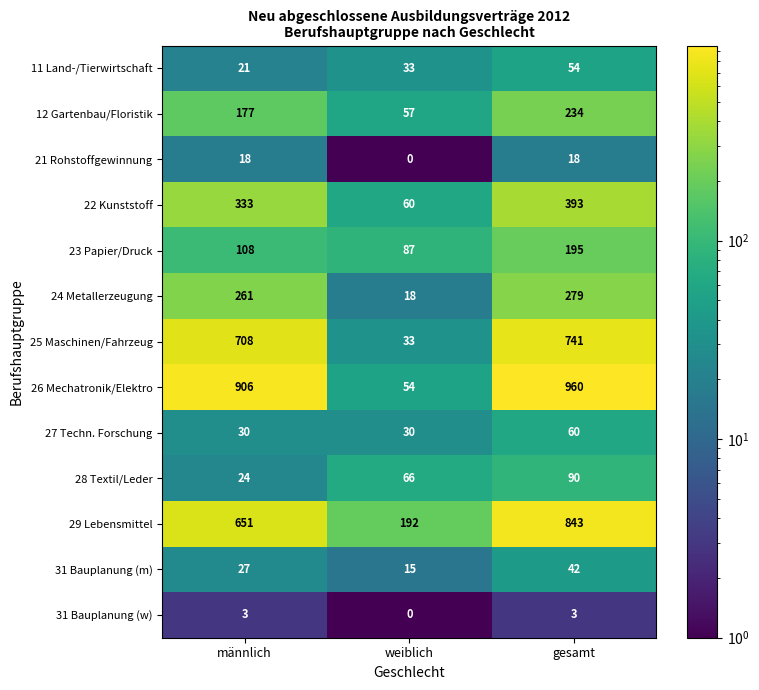

Is it true that 21 Rohstoffgewinnung equals 18 at gesamt?

True